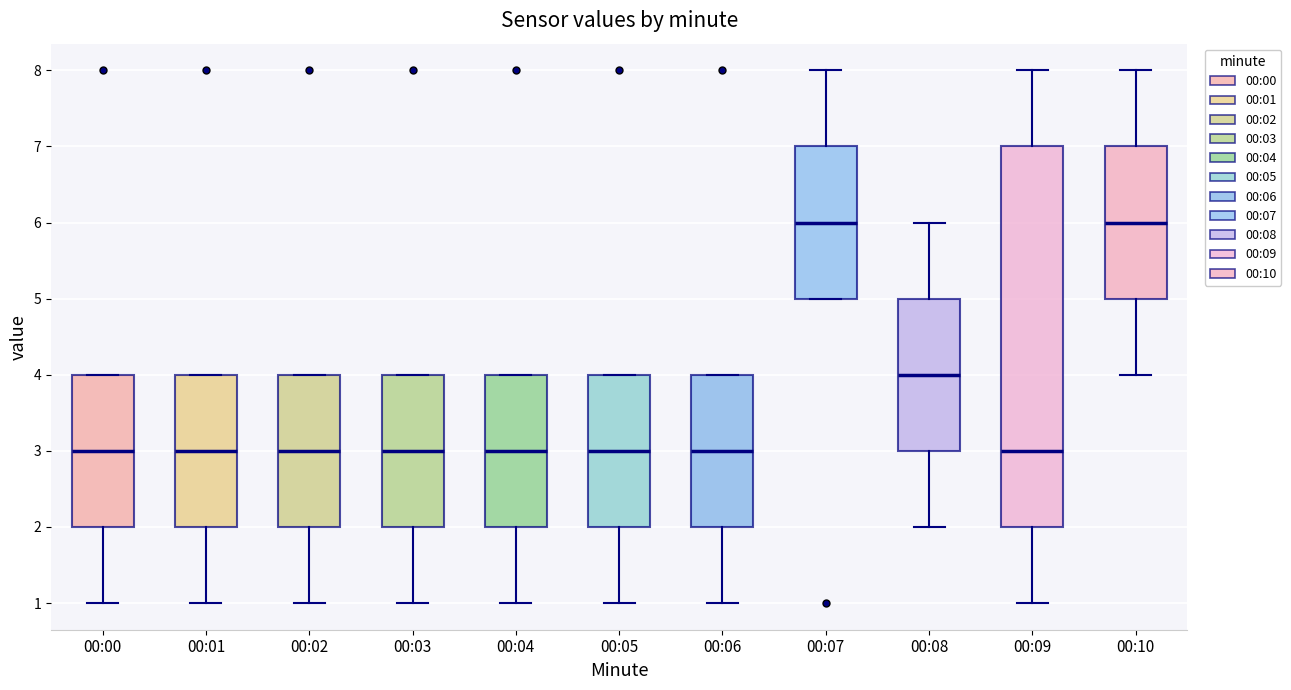

Reading left to right, read every box against the y-axis: the position of its median line, the range the box covers, and the ends of its whiskers. The values are not printed on the chart, so give them approximately, as read against the axis.

00:00: median 3, box 2 to 4, whiskers 1 to 4
00:01: median 3, box 2 to 4, whiskers 1 to 4
00:02: median 3, box 2 to 4, whiskers 1 to 4
00:03: median 3, box 2 to 4, whiskers 1 to 4
00:04: median 3, box 2 to 4, whiskers 1 to 4
00:05: median 3, box 2 to 4, whiskers 1 to 4
00:06: median 3, box 2 to 4, whiskers 1 to 4
00:07: median 6, box 5 to 7, whiskers 5 to 8
00:08: median 4, box 3 to 5, whiskers 2 to 6
00:09: median 3, box 2 to 7, whiskers 1 to 8
00:10: median 6, box 5 to 7, whiskers 4 to 8